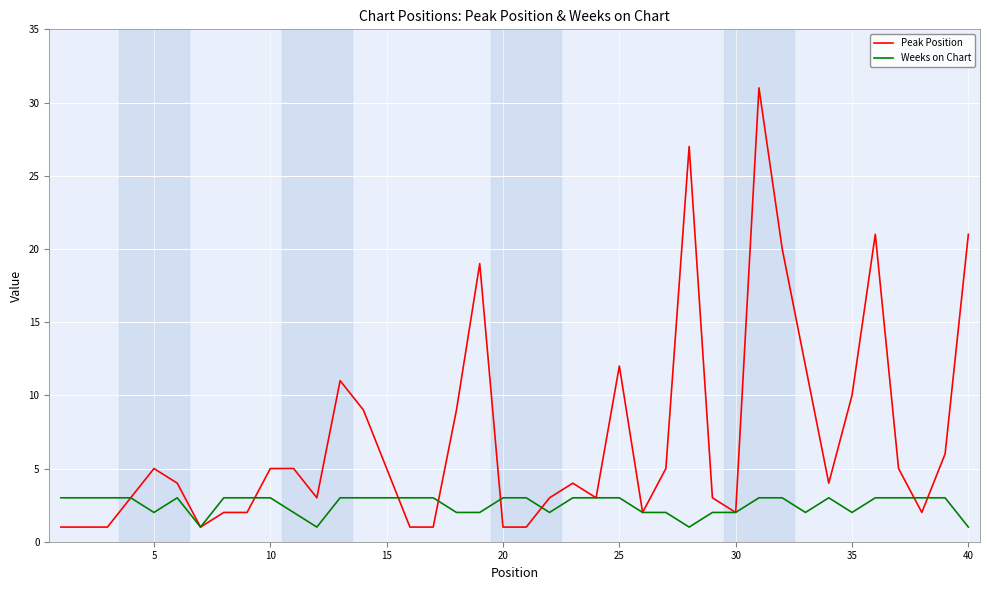

Which series has the widest spread of values?

Peak Position